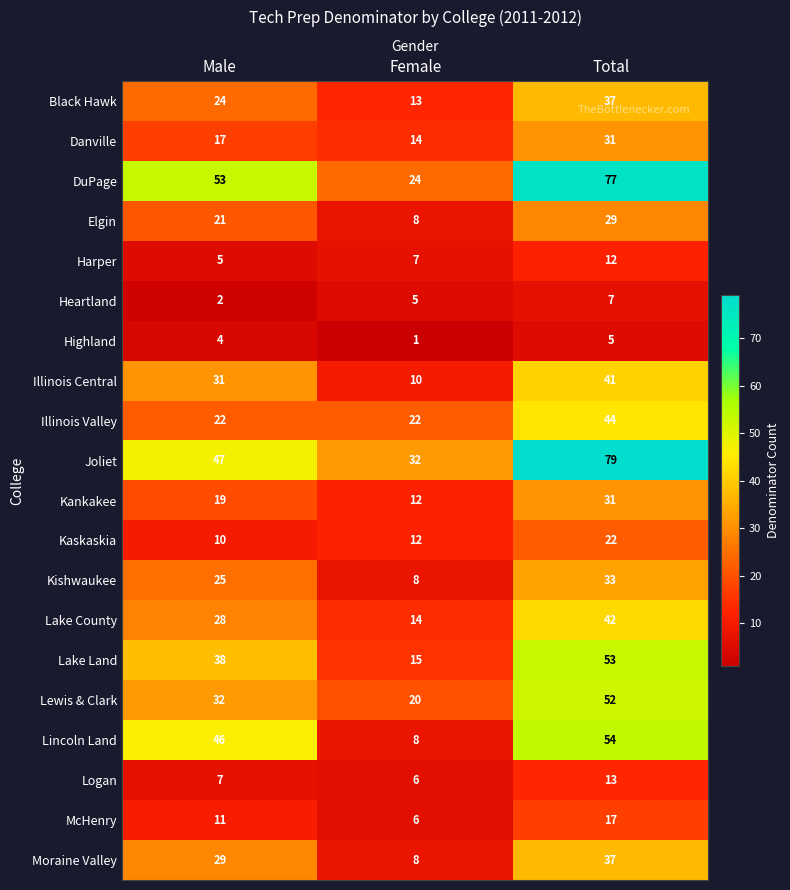

At which label does DuPage reach its minimum?

Female